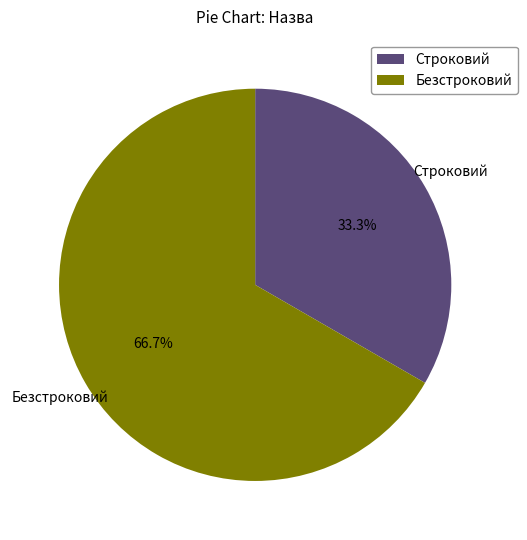

Which has a higher value, Строковий or Безстроковий?

Безстроковий